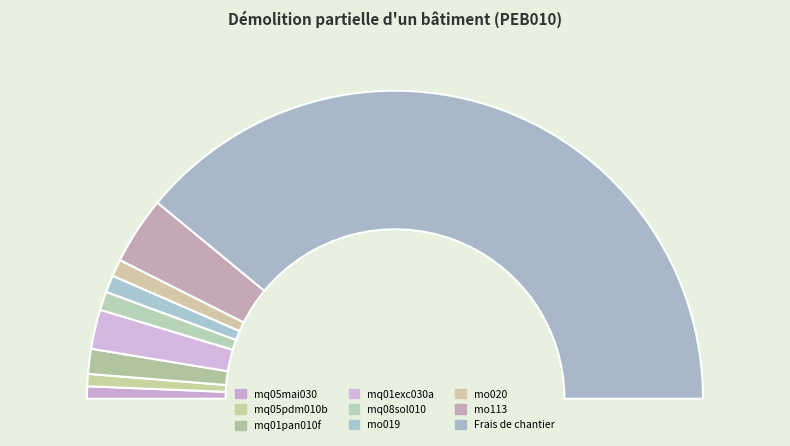

To the nearest percent, what portion does Frais de chantier represent?

78%